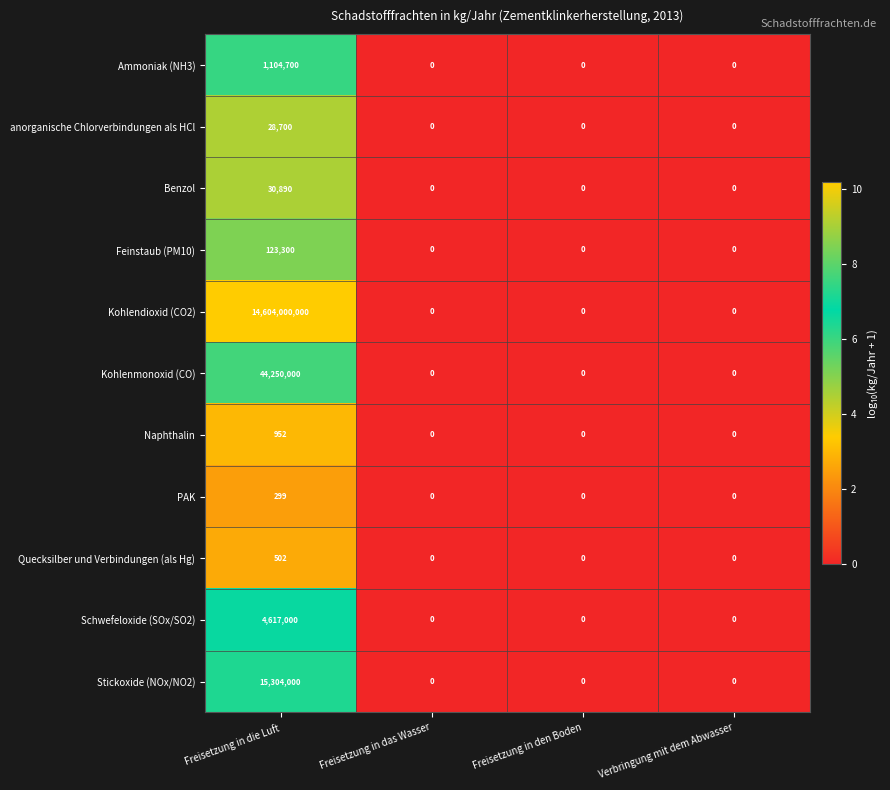

Rank the series by their maximum value, from lowest to highest.

PAK, Quecksilber und Verbindungen (als Hg), Naphthalin, anorganische Chlorverbindungen als HCl, Benzol, Feinstaub (PM10), Ammoniak (NH3), Schwefeloxide (SOx/SO2), Stickoxide (NOx/NO2), Kohlenmonoxid (CO), Kohlendioxid (CO2)